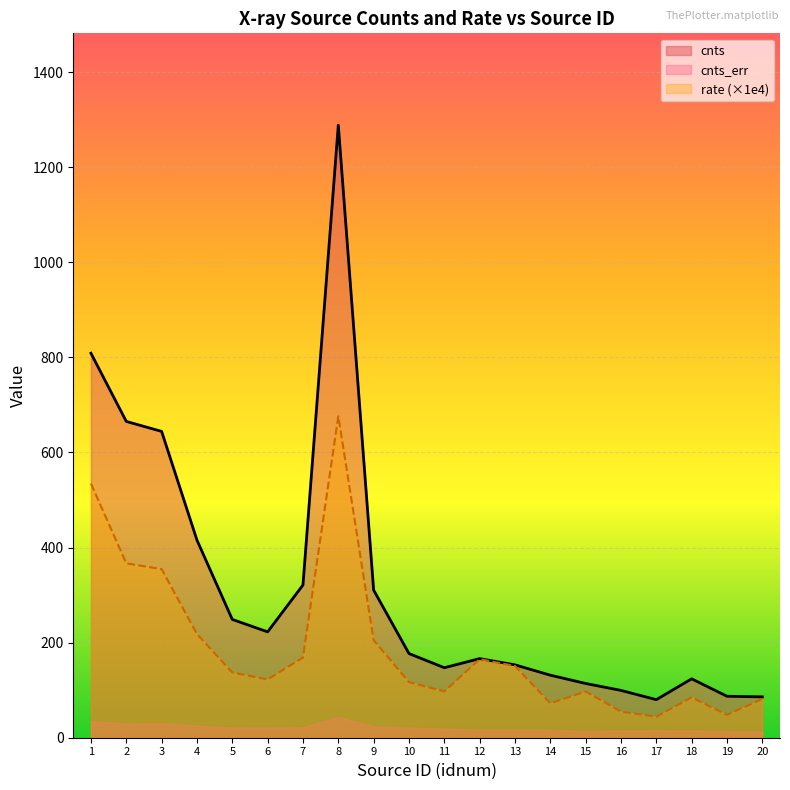

At 5, list the series in order from largest to smallest.

cnts, rate (×1e4), cnts_err